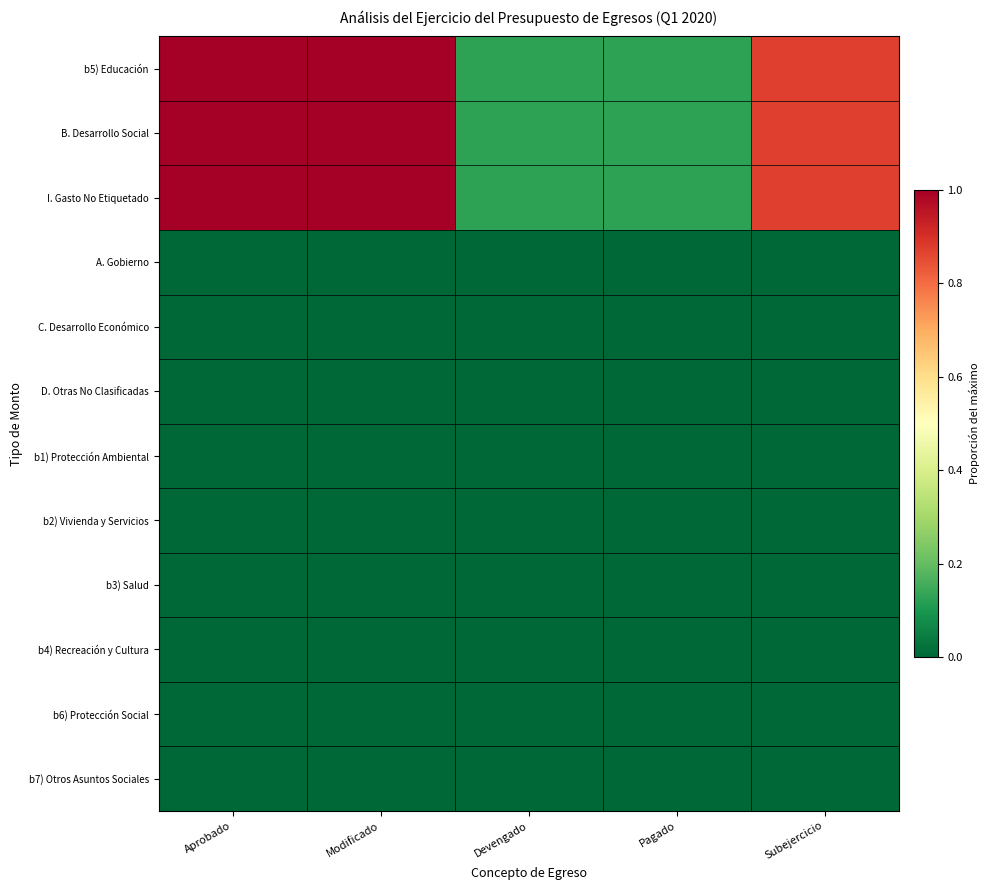

What is the total value across all series at Devengado?

0.4